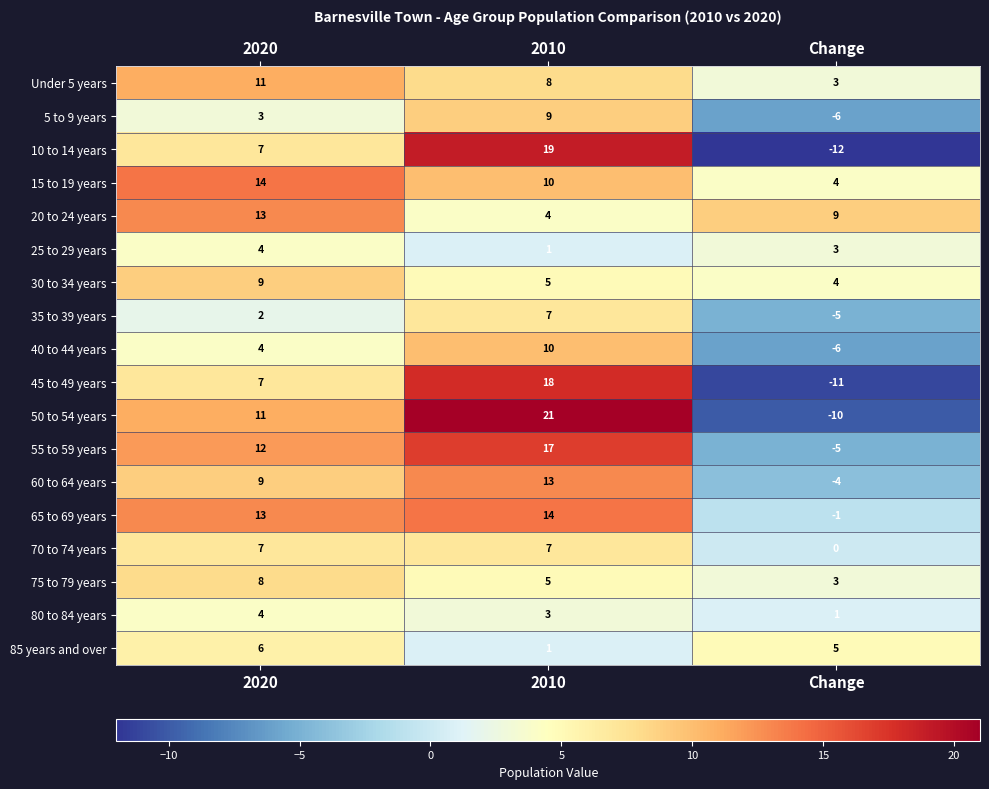

The 15 to 19 years series shows 4 at Change. True or false?

True